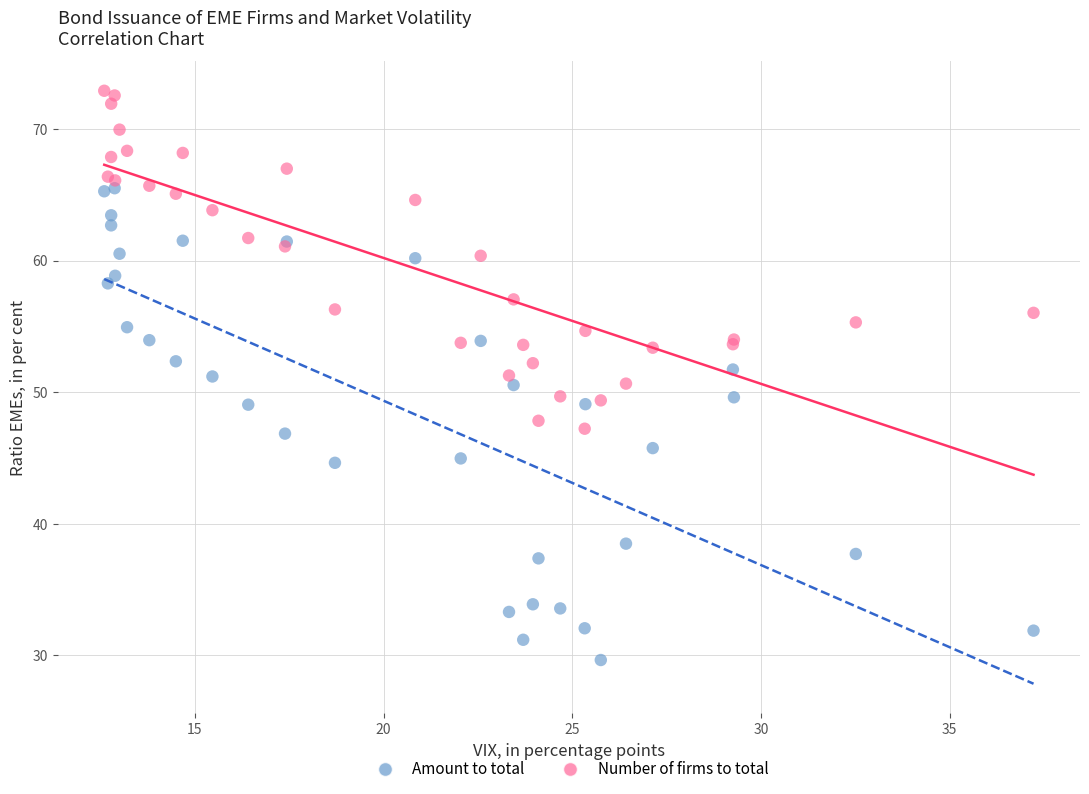

Which series contains the lowest Y value?

Amount to total